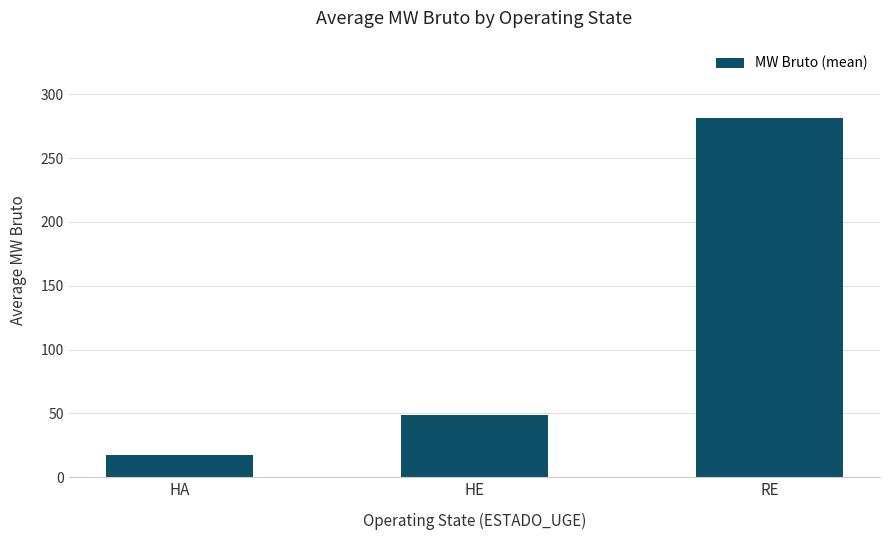

What is the change in value from HE to RE?

+232.5